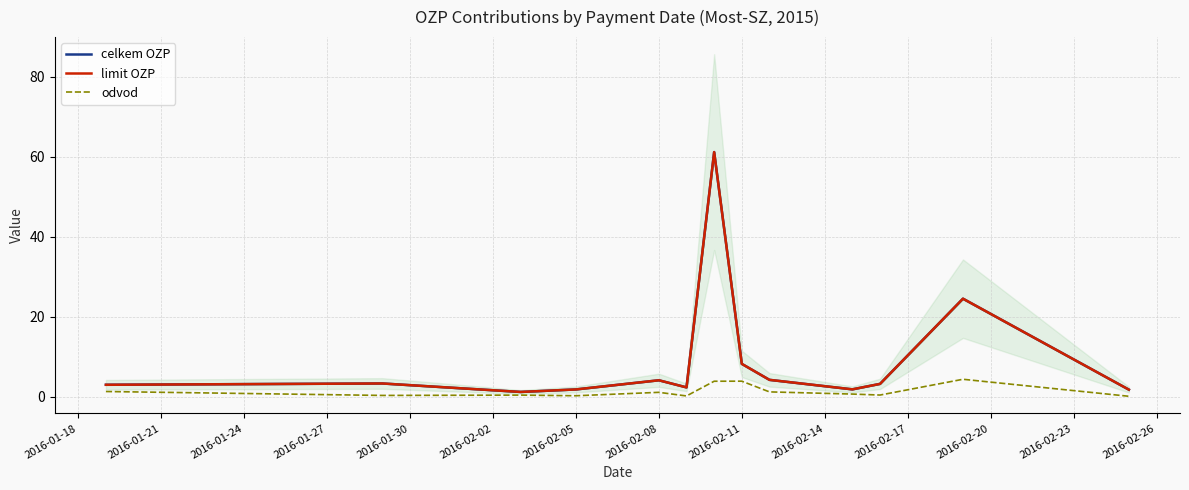

What is the highest value of the odvod series?

4.4